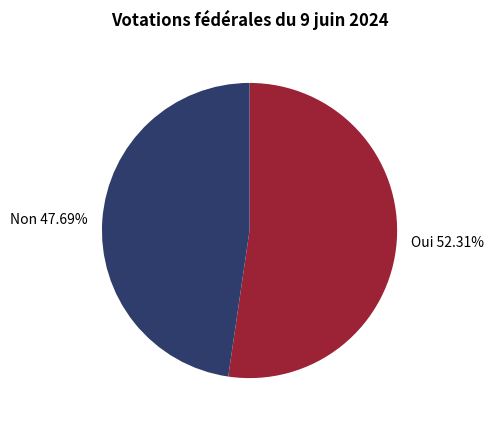

True or false: Oui accounts for 52% of the total.

True